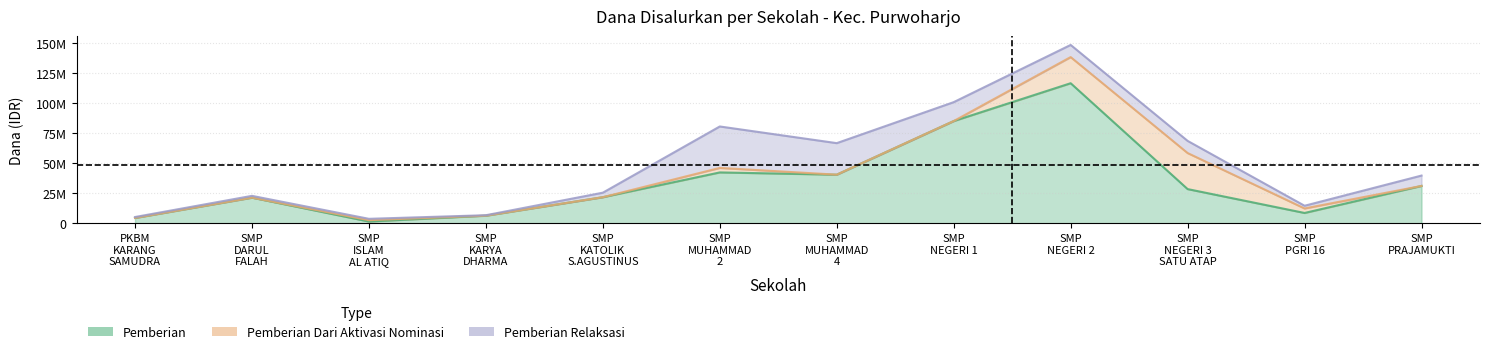

Where is Pemberian nearest to the value 59062500?

SMP MUHAMMADIYAH 2